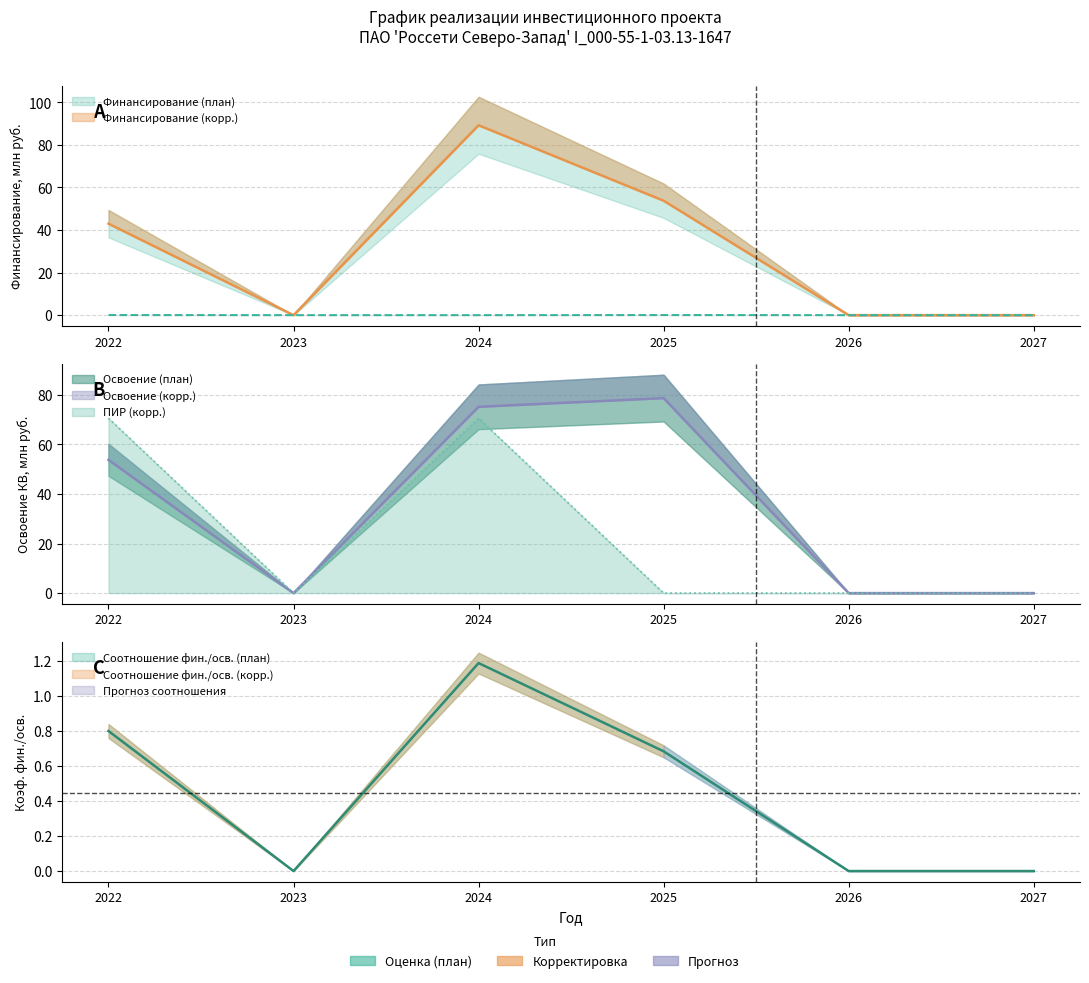

How many lines are shown in the chart?

4